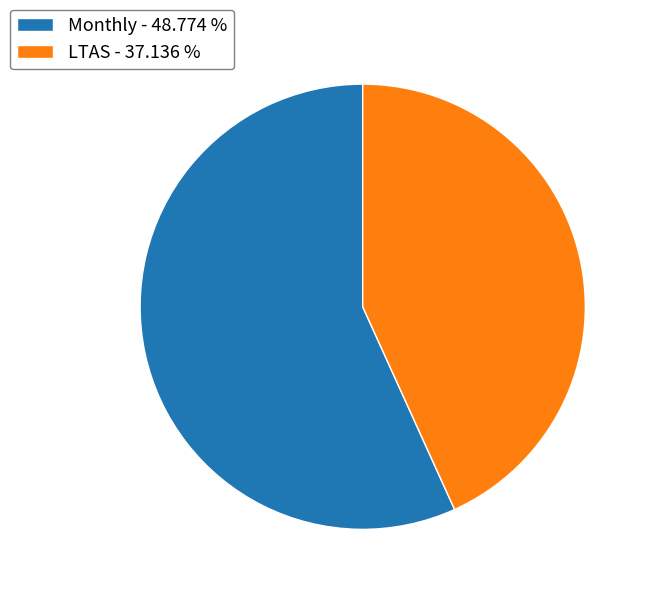

Is there a majority slice in this chart?

Yes